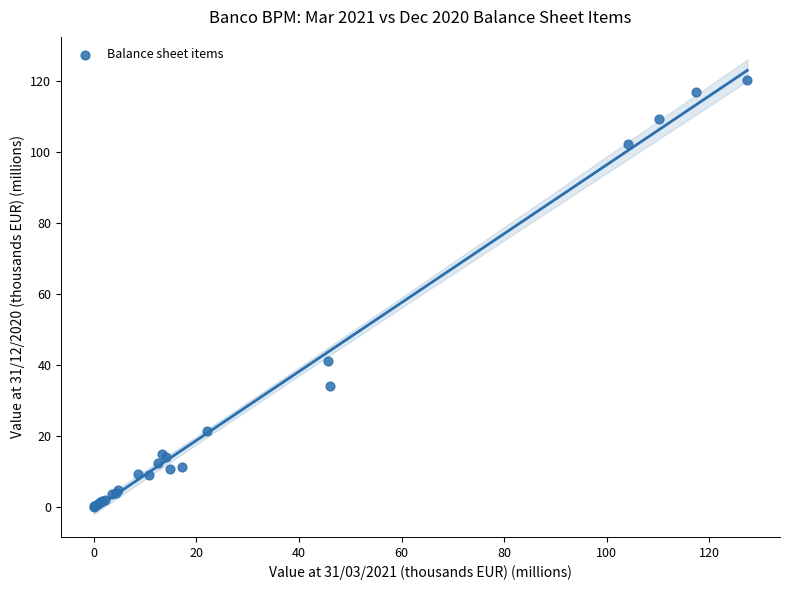

What Y value in the scatter plot is closest to 60?

41.2